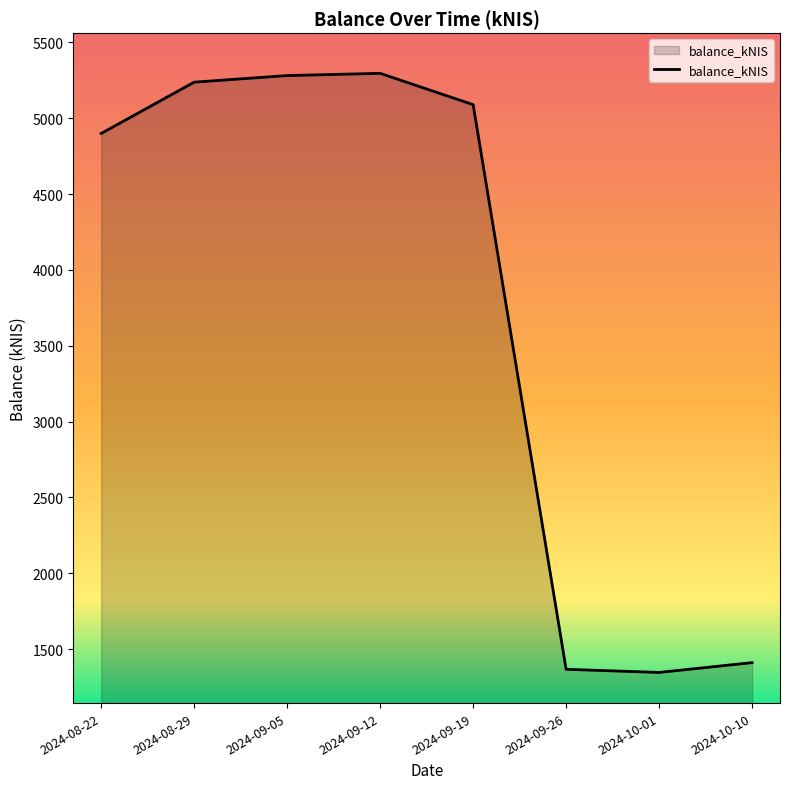

The value at 2024-10-01 is 620.5. True or false?

False